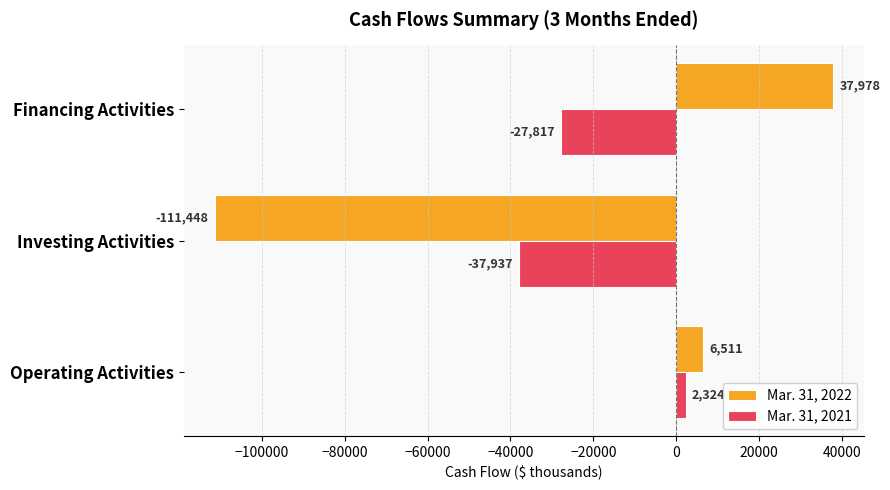

Rank the series by their maximum value, from lowest to highest.

Mar. 31, 2021, Mar. 31, 2022